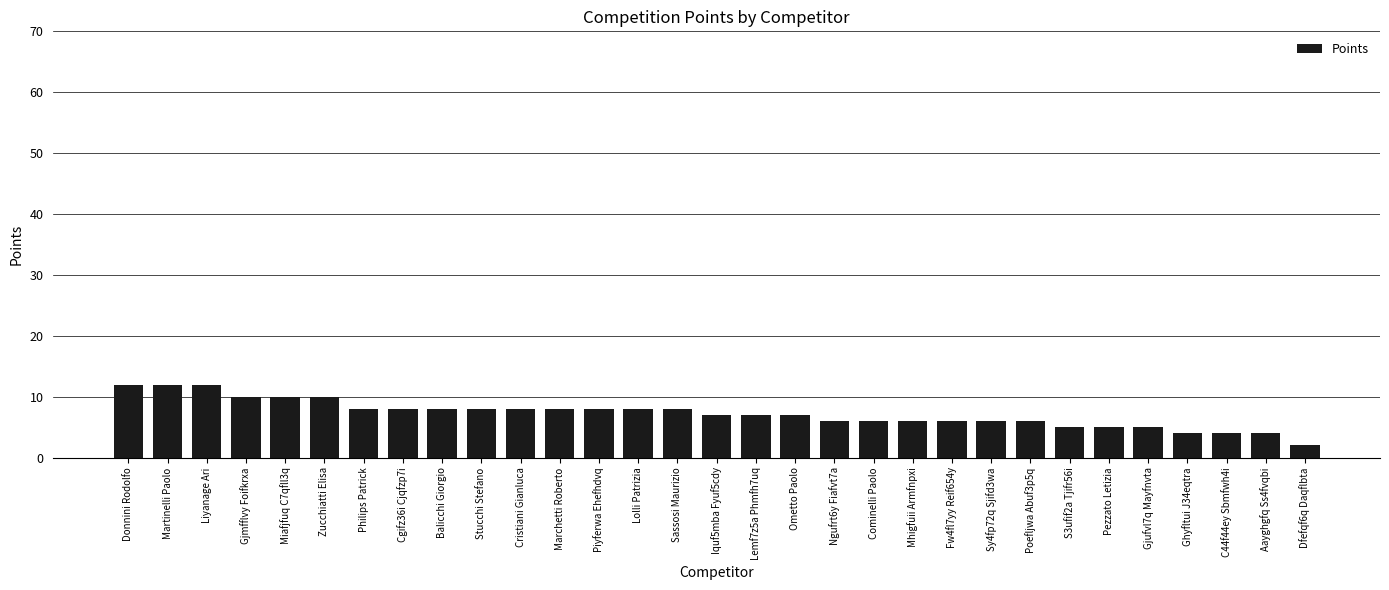

What is the greatest value displayed?

12